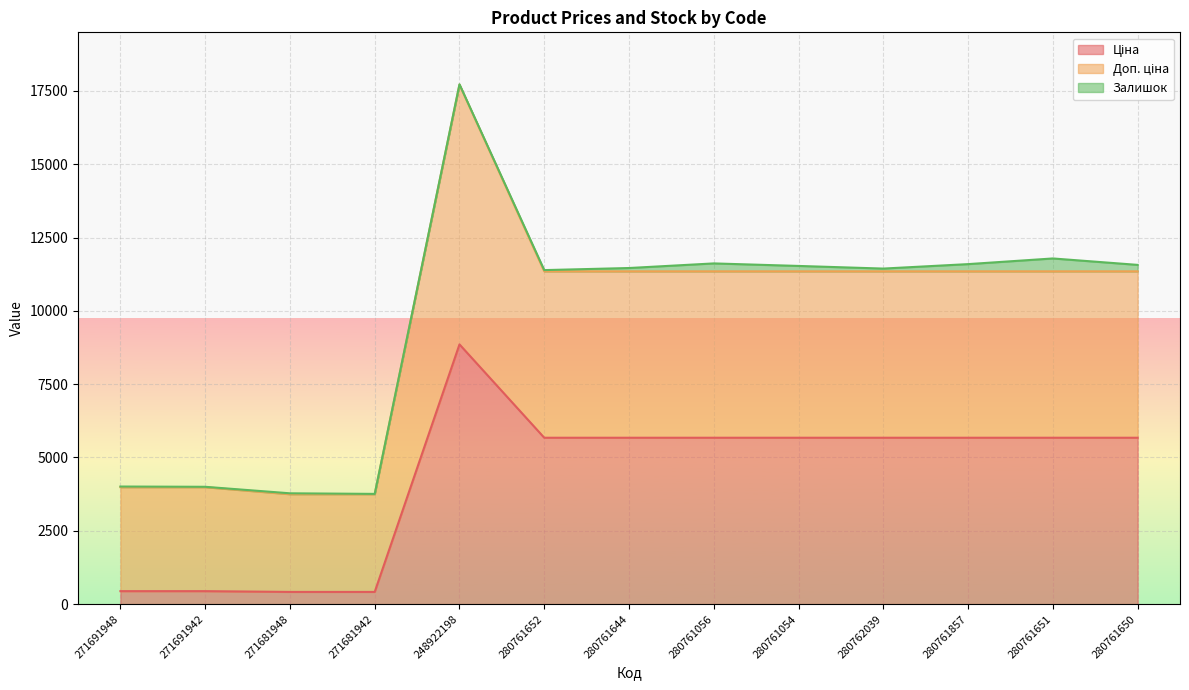

Is it true that Доп. ціна equals 11347.6 at 280762039?

True